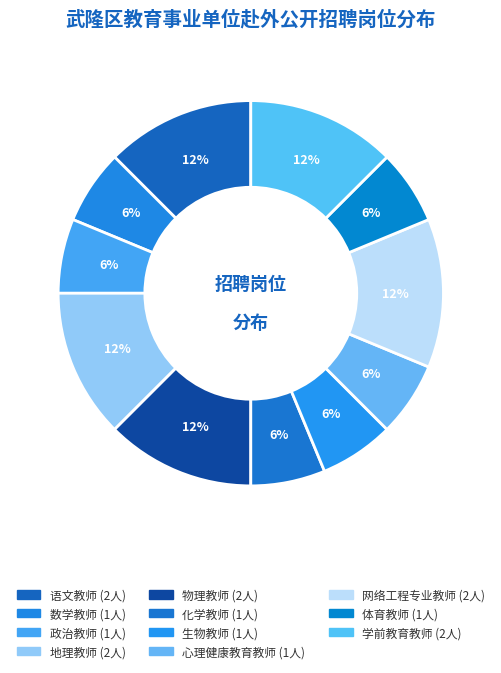

Which category has the biggest portion of the pie?

语文教师